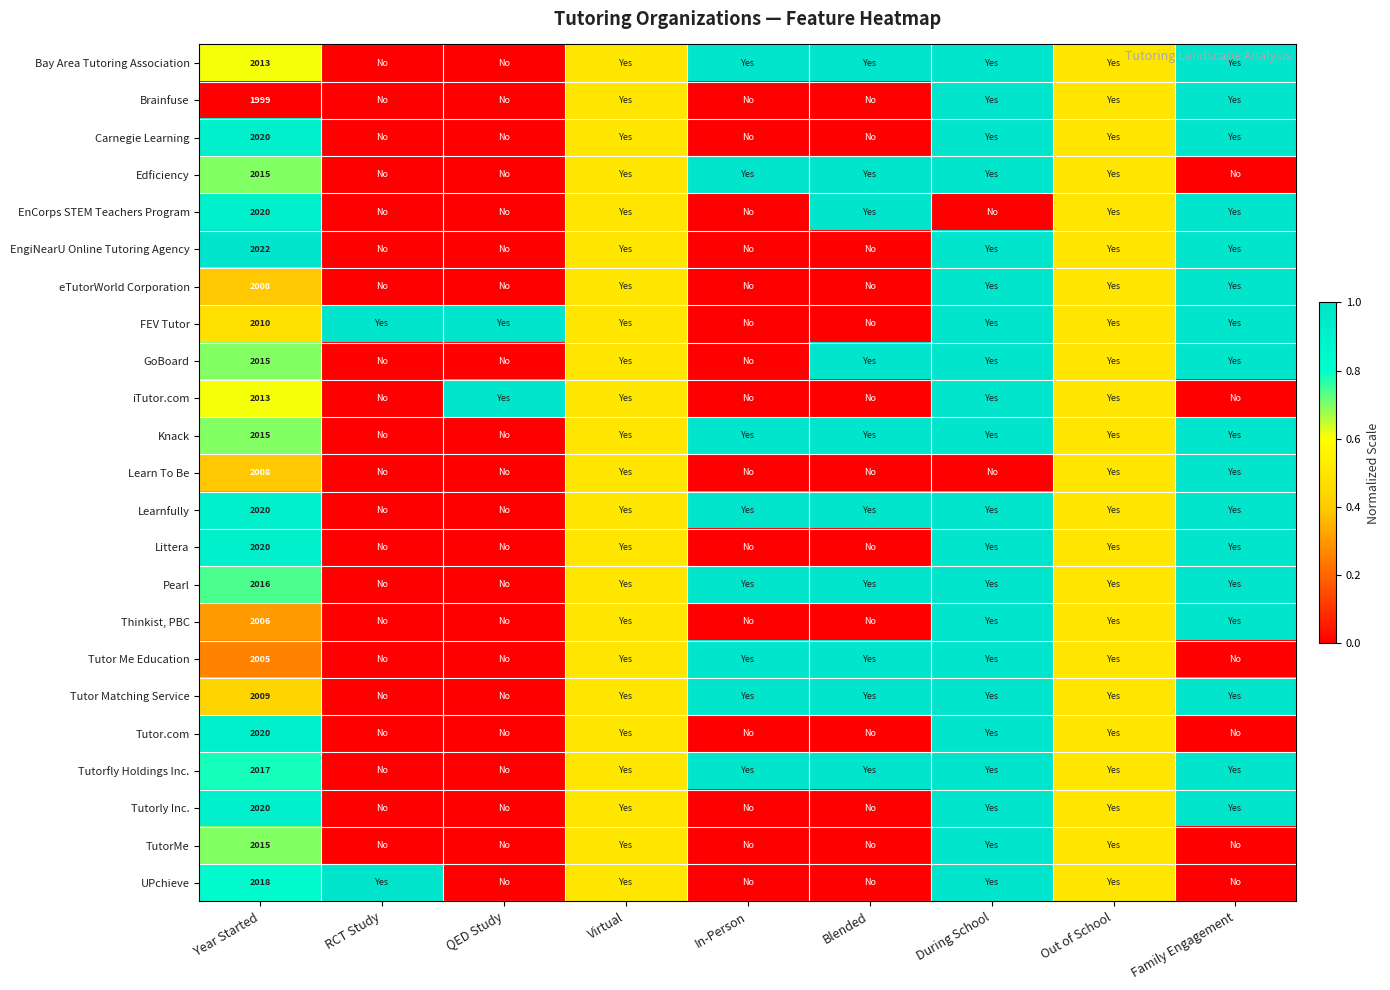

True or false: Pearl has a value of 1395.2 at Year Started.

False